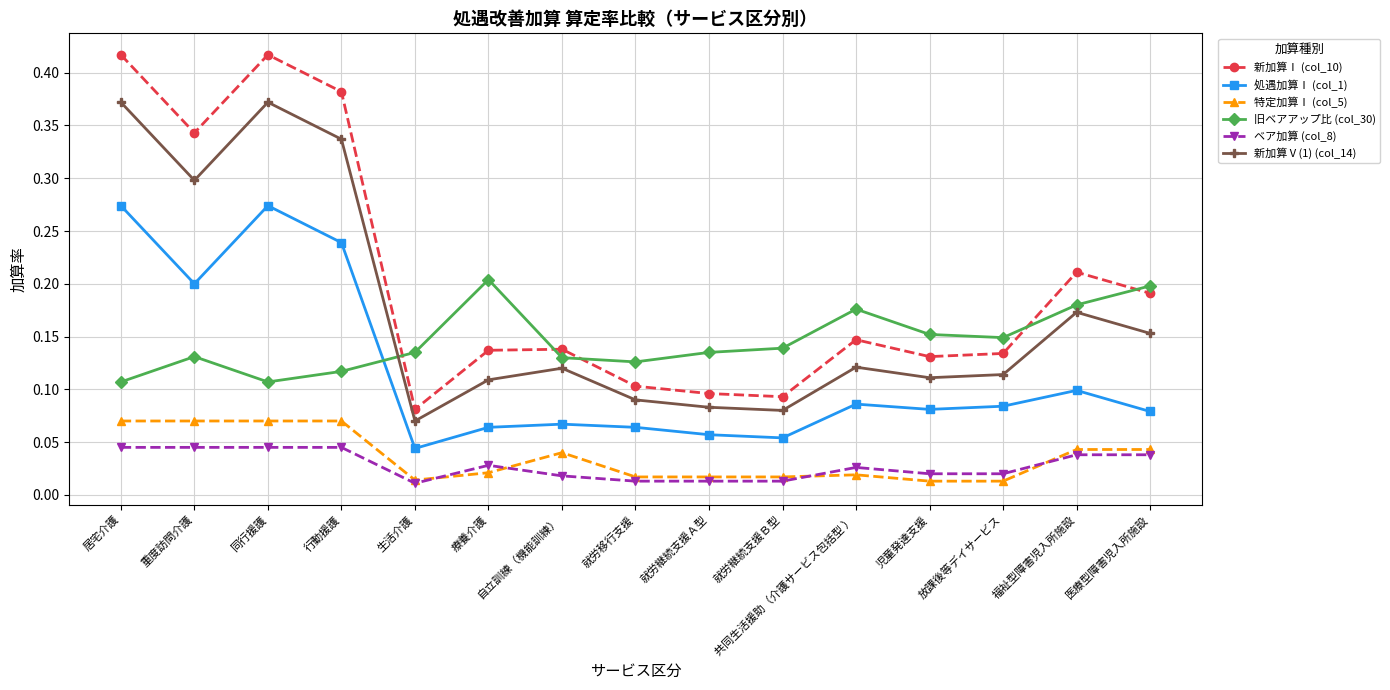

What position from the right is 就労継続支援Ａ型?

7